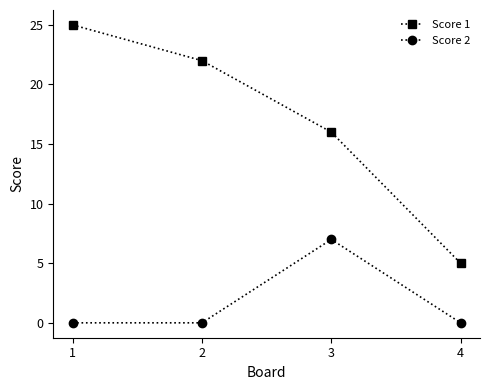

What are all the series names shown in the legend?

Score 1, Score 2